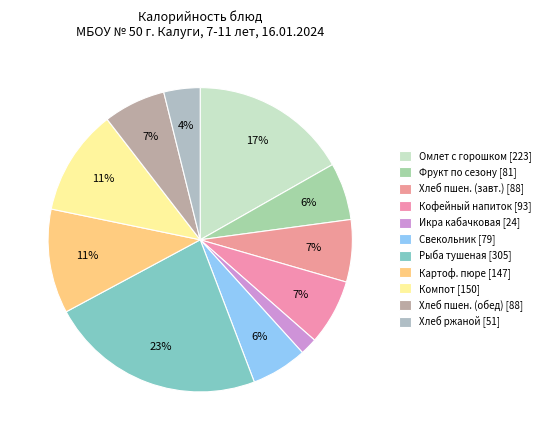

Count the number of slices in the pie.

11